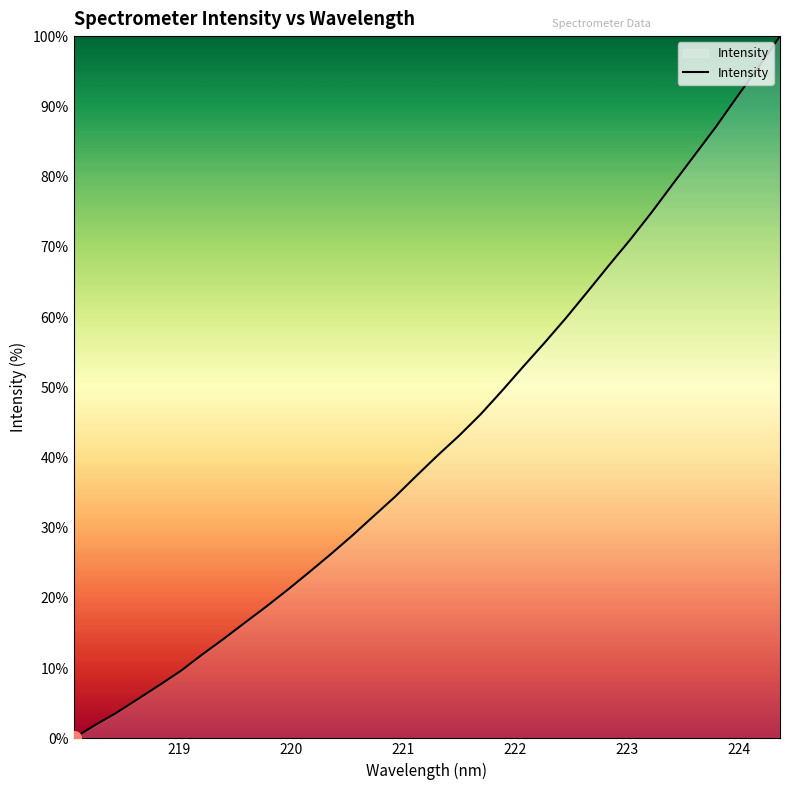

Reading right to left, extract all data points from this chart.

100.0	95.6	91.4	87.1	83.0	79.0	74.9	71.0	67.4	63.6	59.9	56.4	53.0	49.5	46.1	43.1	40.3	37.4	34.4	31.6	28.9	26.2	23.7	21.2	18.8	16.5	14.2	11.9	9.6	7.6	5.6	3.6	1.9	0.0